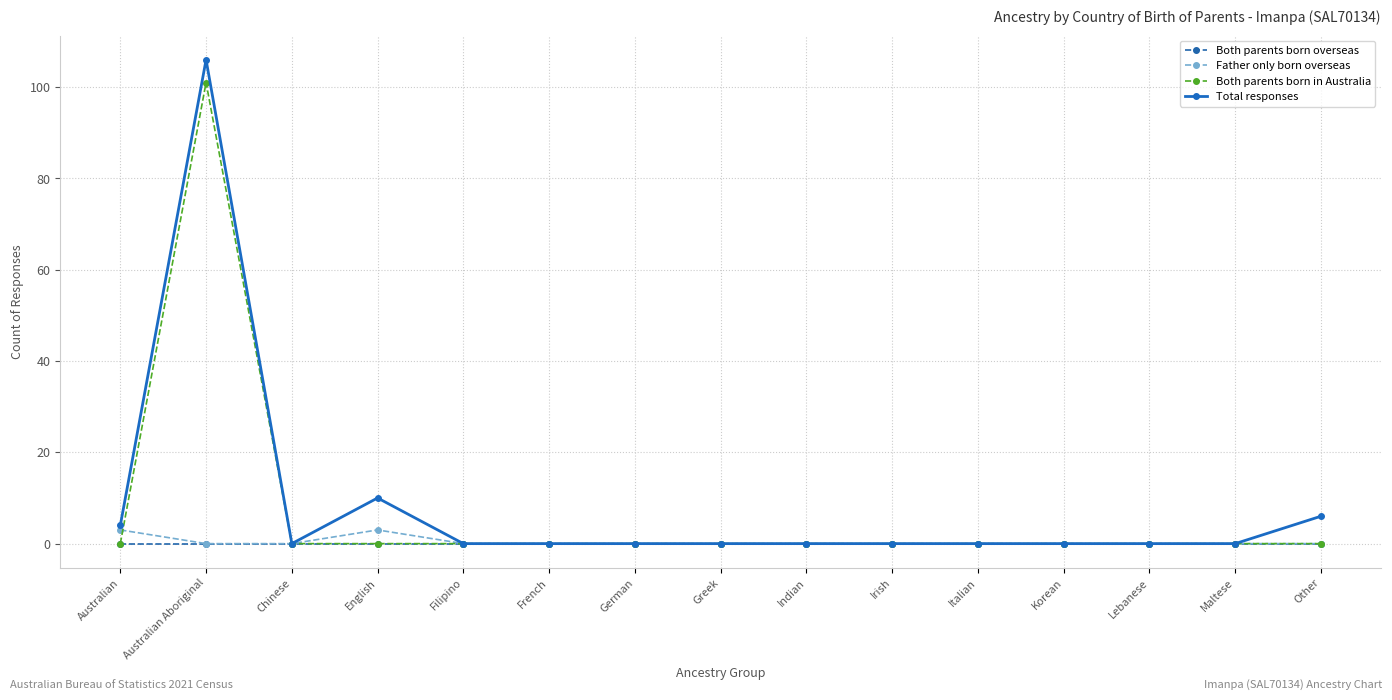

Between Korean and Other, which series saw the biggest shift?

Total responses